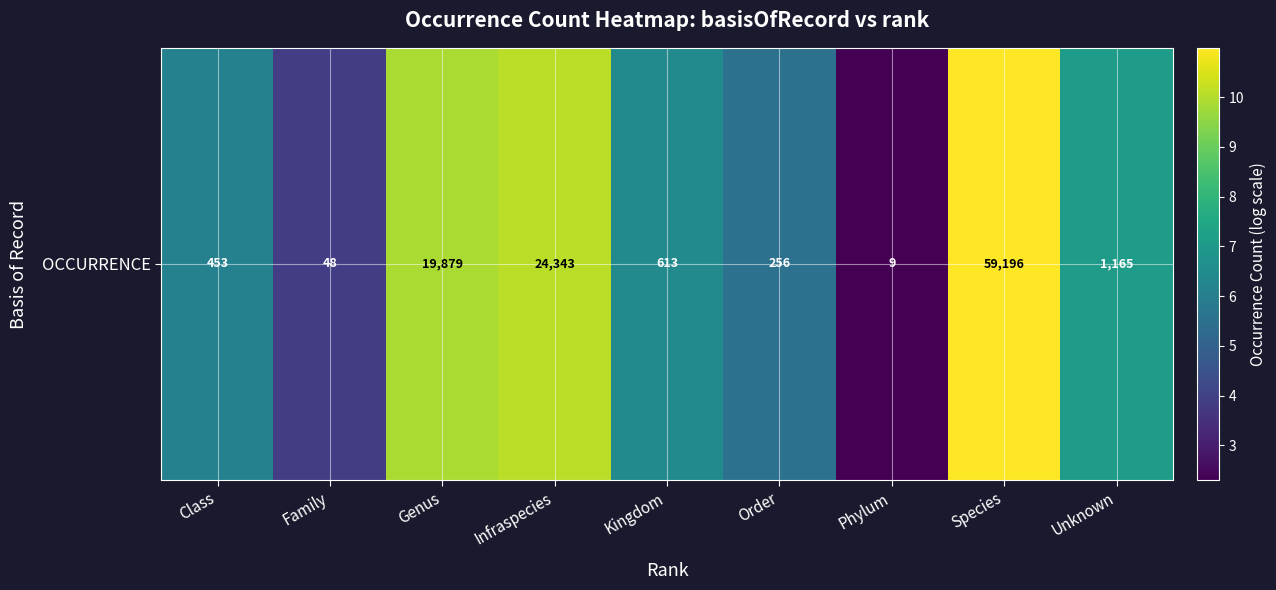

Reading right to left, what are all the values shown in this chart?

Unknown=7.1	Species=11.0	Phylum=2.3	Order=5.5	Kingdom=6.4	Infraspecies=10.1	Genus=9.9	Family=3.9	Class=6.1